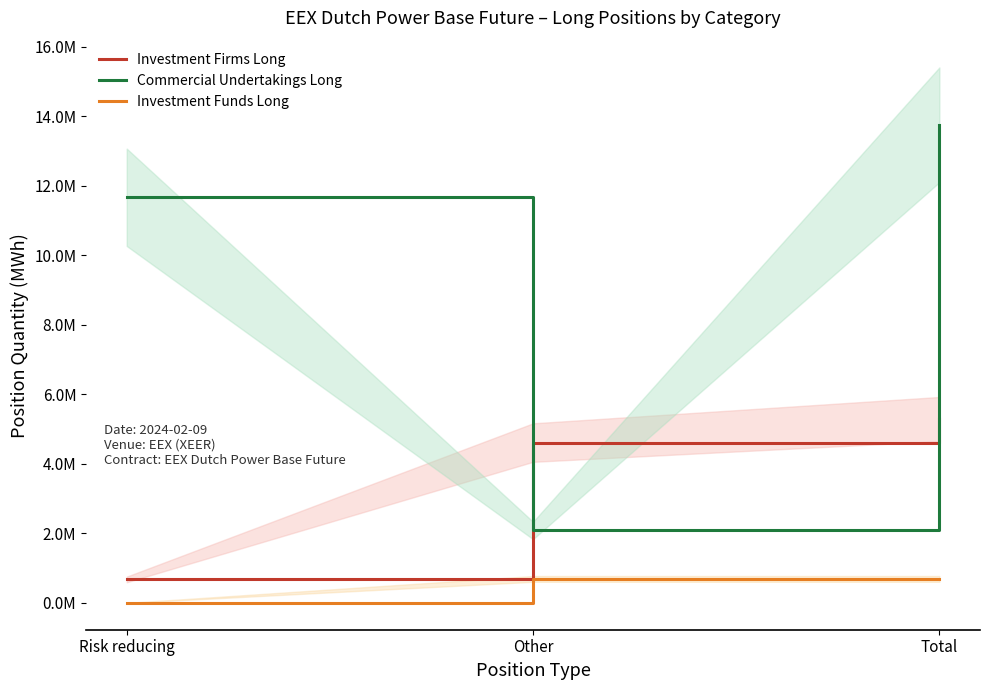

What is the label of the 3rd point from the right?

Risk reducing